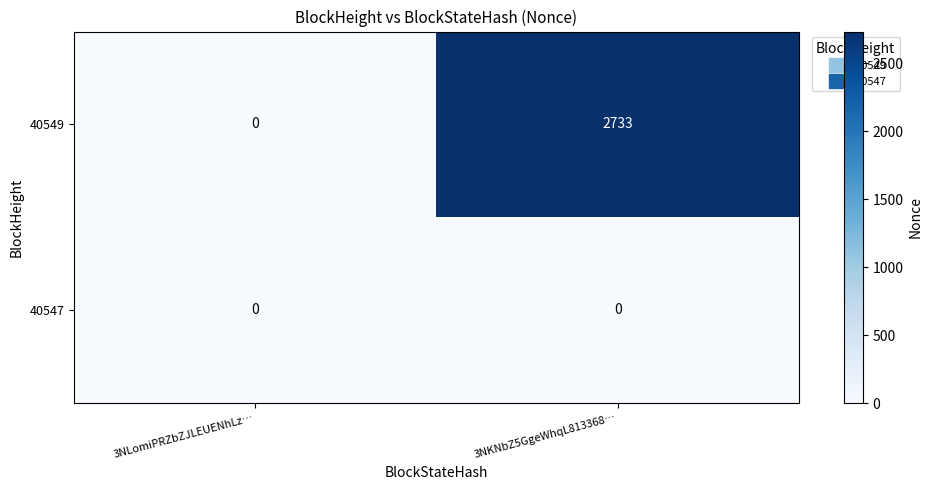

Reading left to right, what are all the values shown in this chart?

40549: 3NLomiPRZbZJLEUENhLz…=0	3NKNbZ5GgeWhqL813368…=2733
40547: 3NLomiPRZbZJLEUENhLz…=0	3NKNbZ5GgeWhqL813368…=0